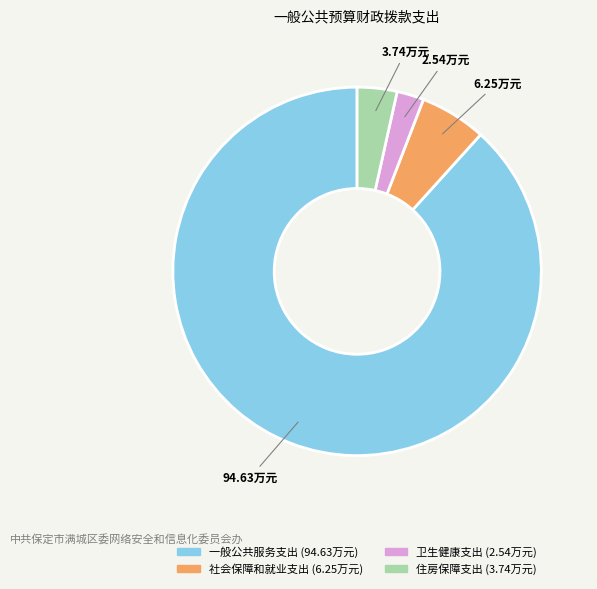

Combined, do 一般公共服务支出 and 住房保障支出 account for over 50%?

Yes